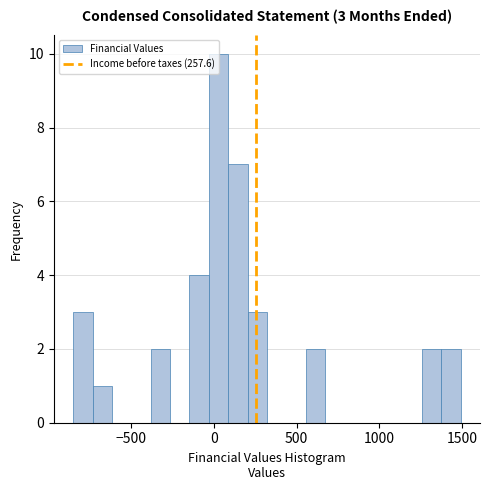

Read against the x-axis, roughly where is the centre of the tallest bar?

50